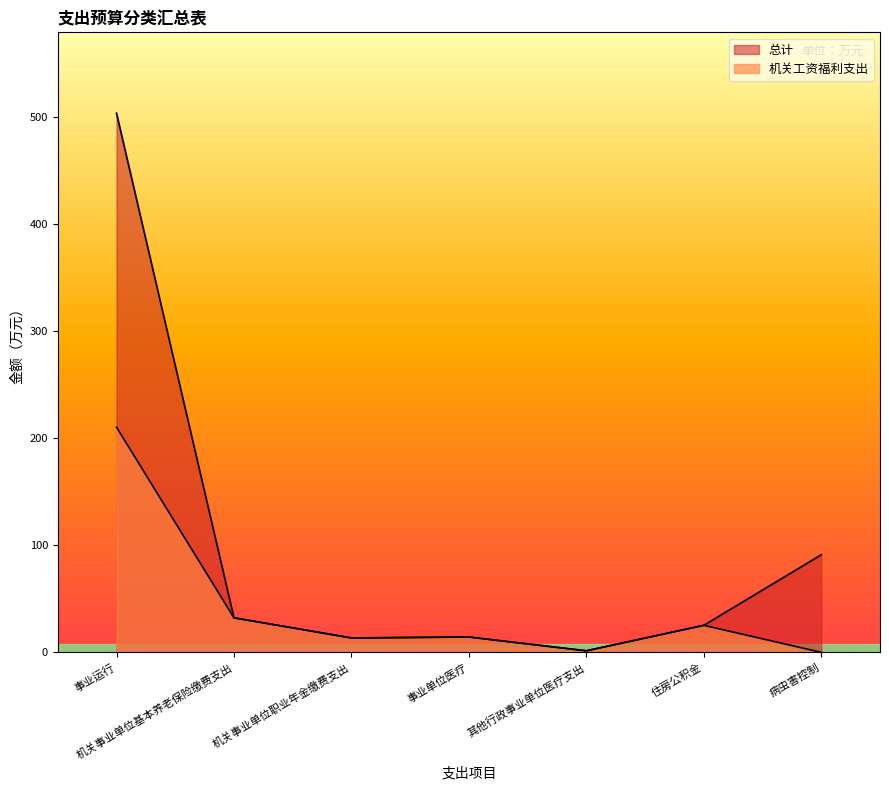

How many lines are shown in the chart?

2